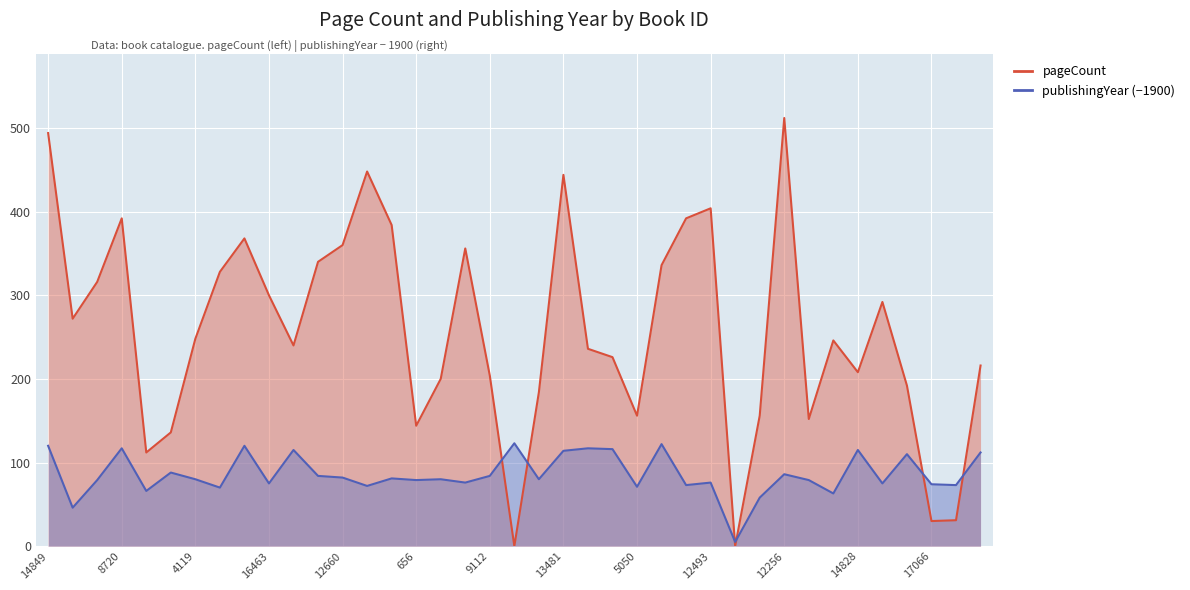

What is the difference between the maximum and minimum values in the publishingYear series?

118